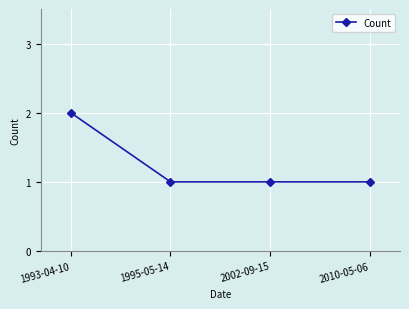

Does the chart have visible grid lines?

Yes